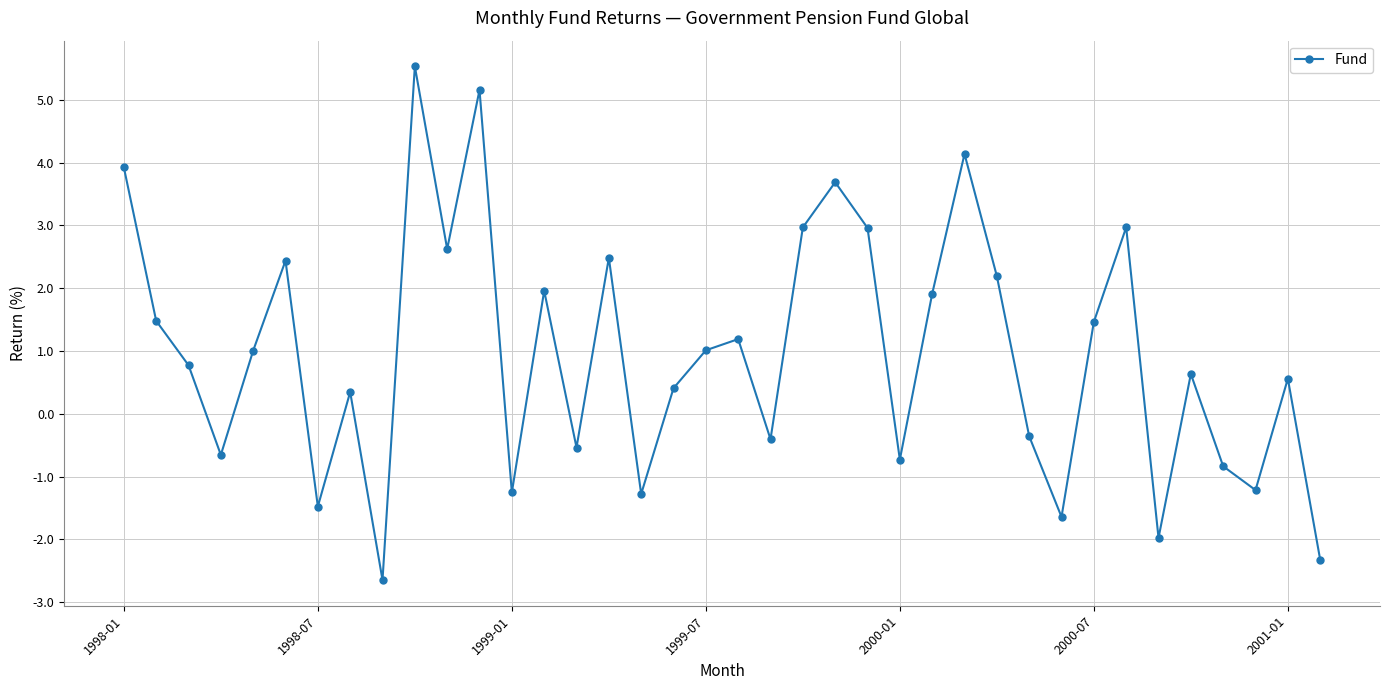

What is the average value?

1.0